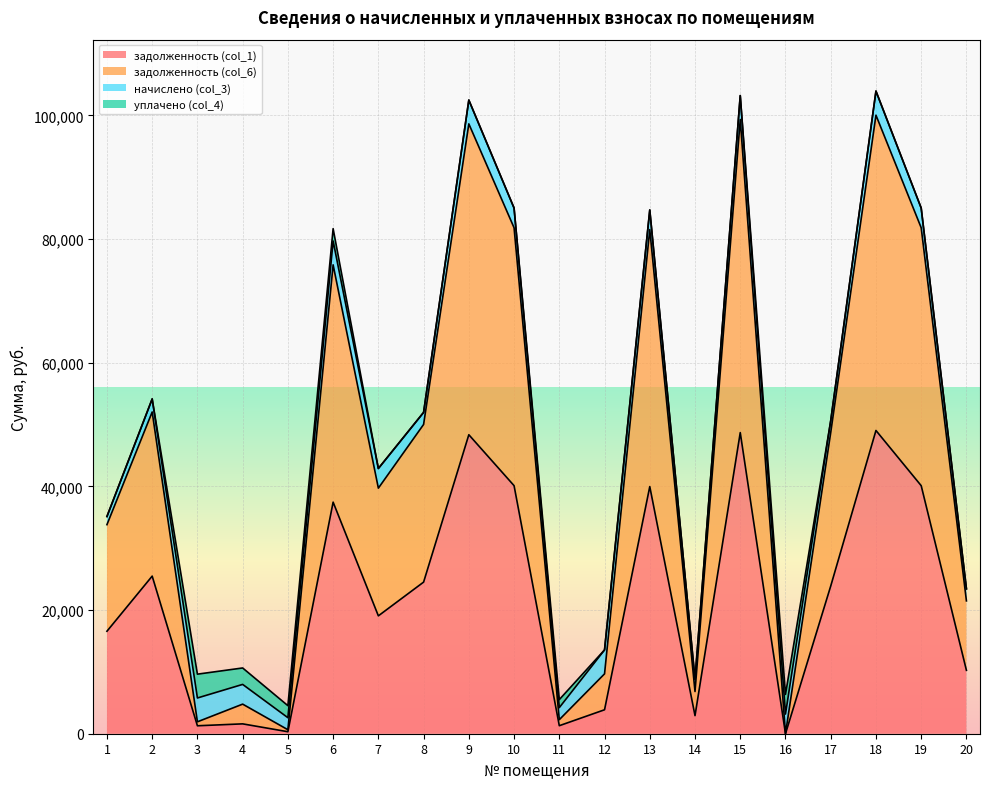

At which category does задолженность (col_6) reach its first local valley?

3